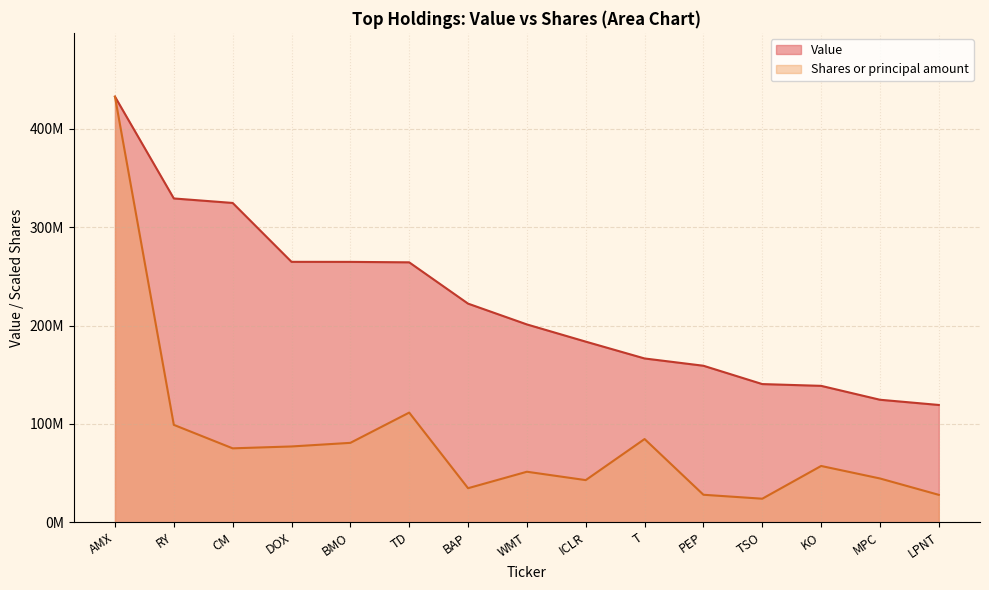

True or false: Value and Shares or principal amount cross at least once.

False